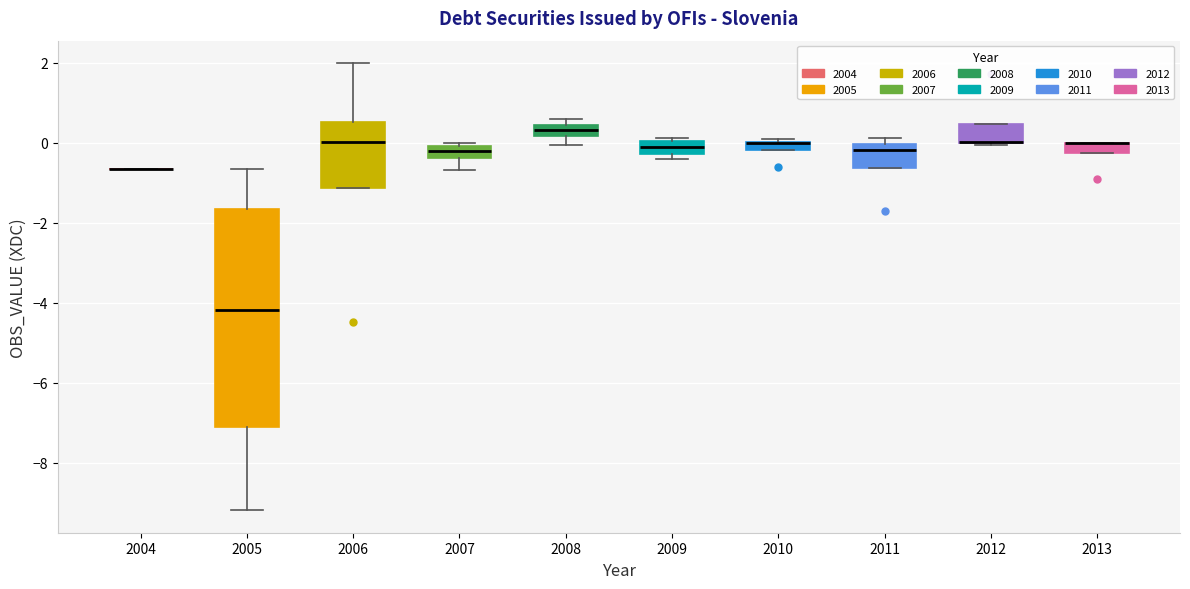

Comparing the boxes themselves (not the whiskers), which one is the tallest?

2005